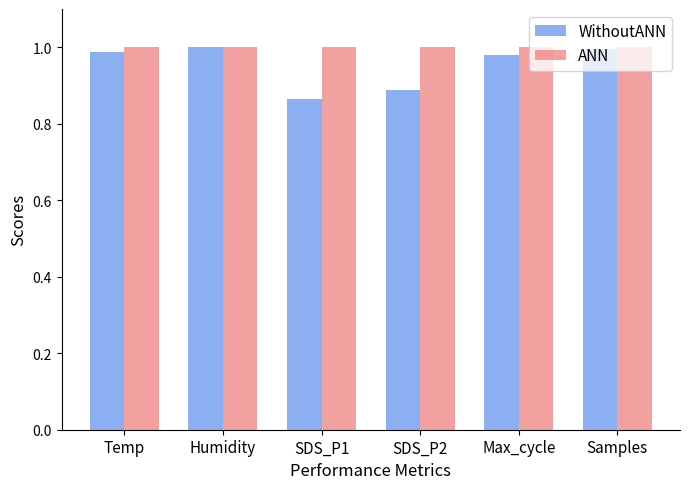

Which label corresponds to the smallest value in the chart?

SDS_P1